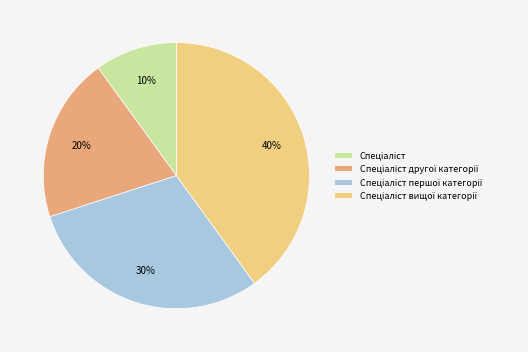

To the nearest percent, what is the difference between the largest and smallest slice percentages?

30%